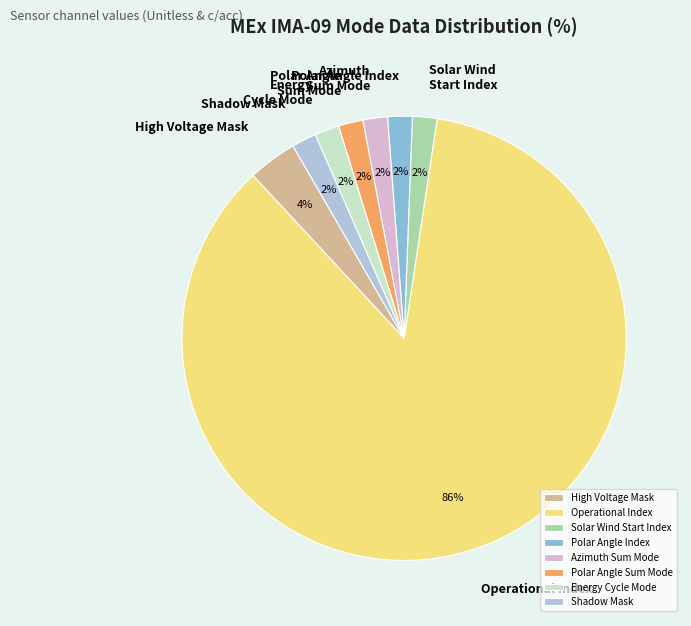

Is it true that Energy Cycle Mode is 2% of the pie?

True